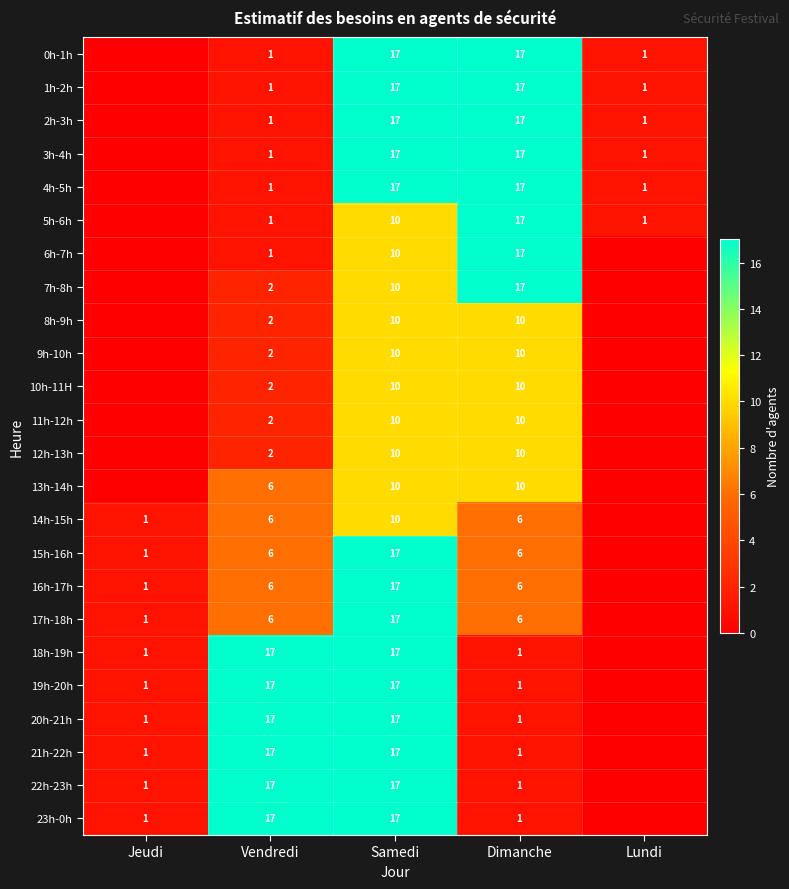

Is it true that 4h-5h equals 17 at Samedi?

True